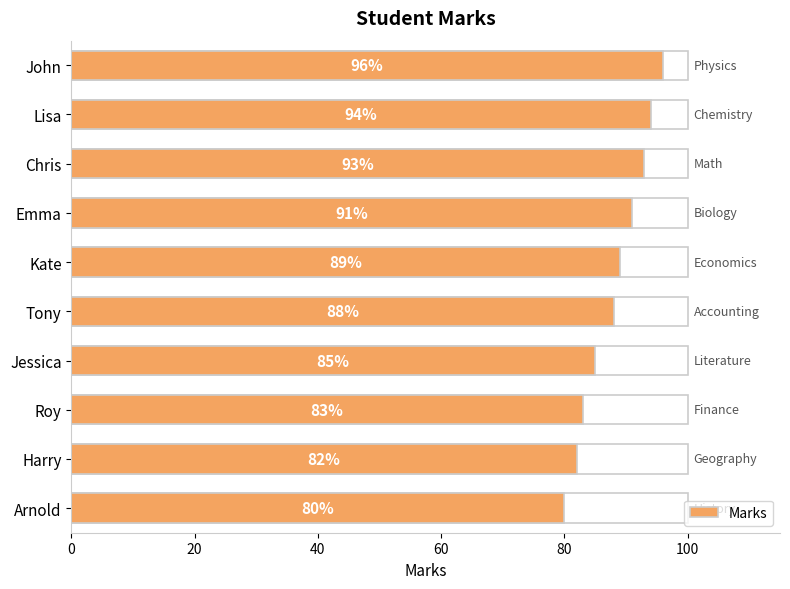

How many data points are above 89?

4